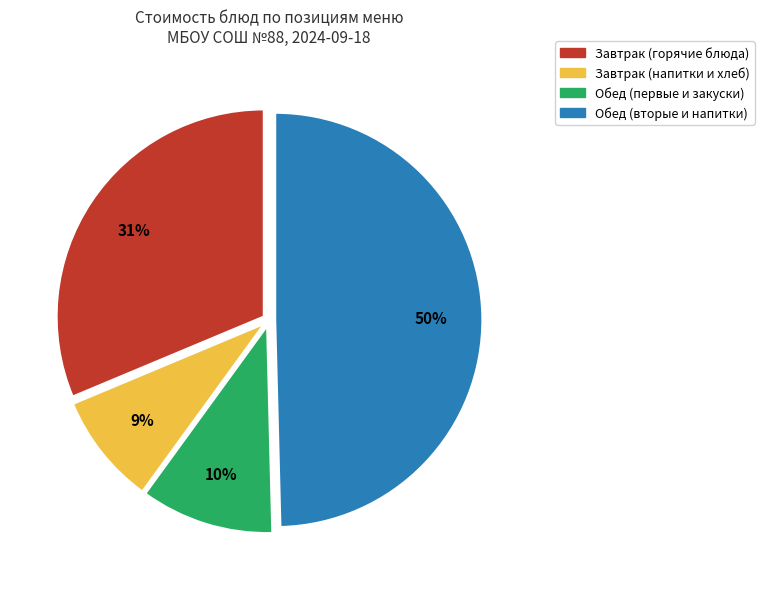

To the nearest percent, what is the difference between the largest and smallest slice percentages?

41%